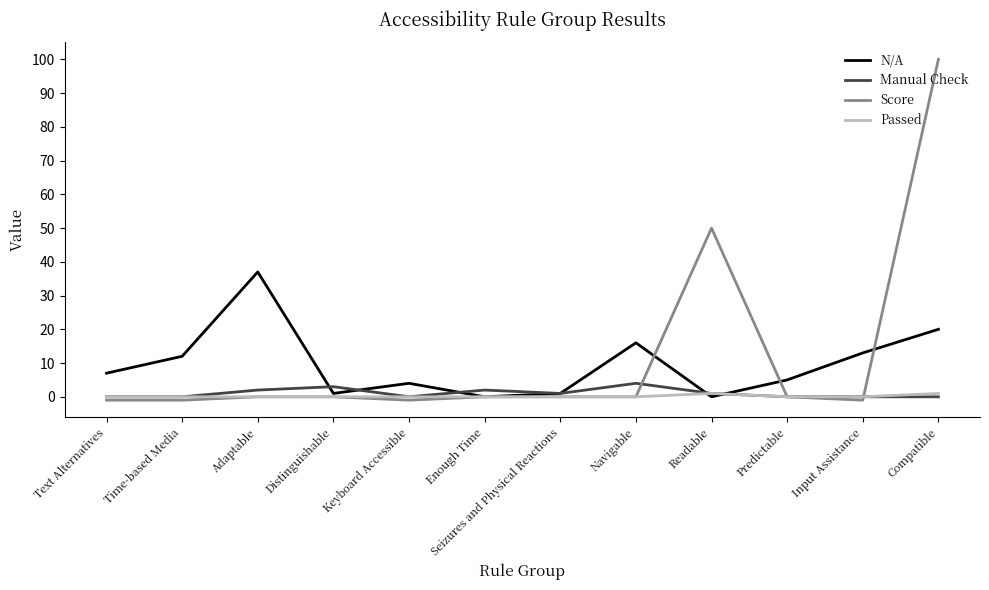

The value of Score at Compatible is 59. True or false?

False